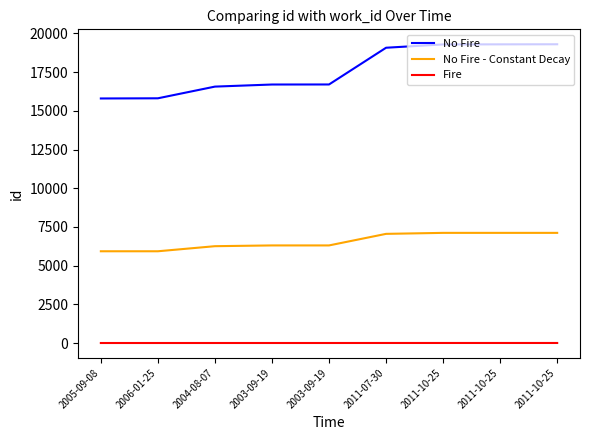

Is this an area chart (filled region under the line)?

No